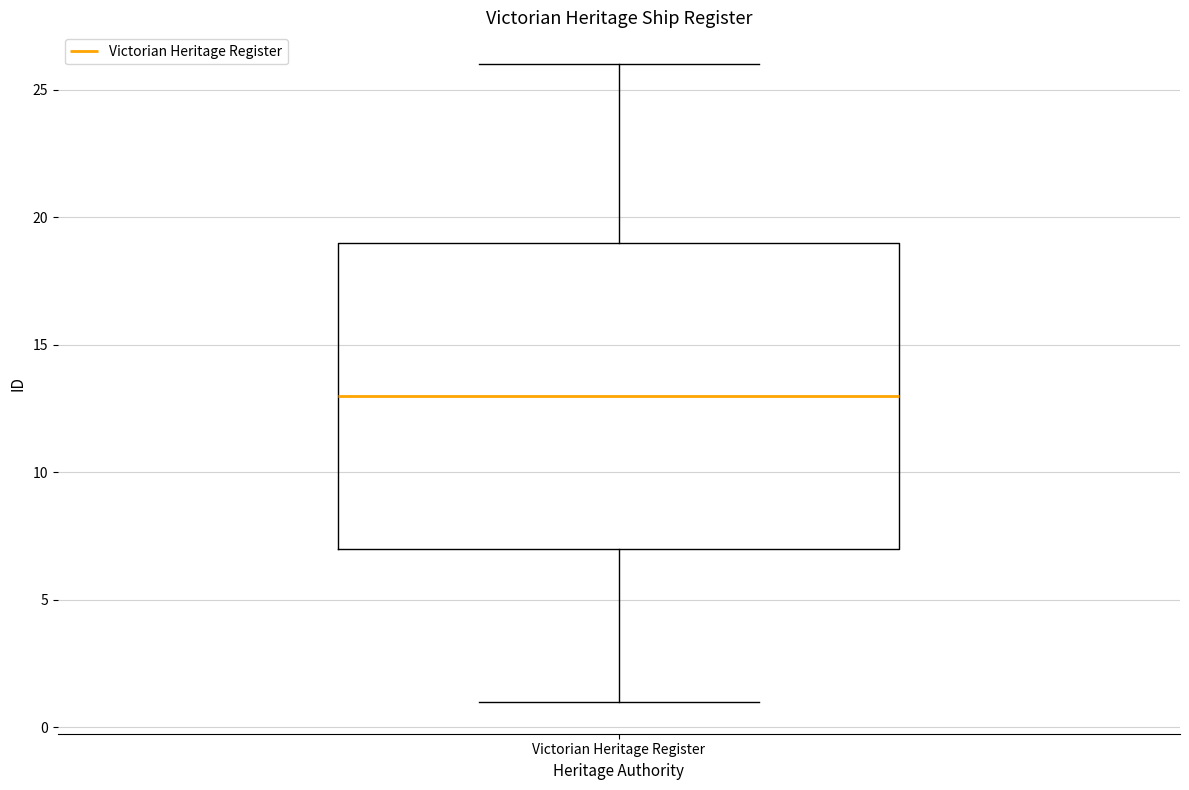

Where does the median line of the box for Victorian Heritage Register sit on the y-axis? The values are not printed on the chart, so give them approximately, as read against the axis.

13